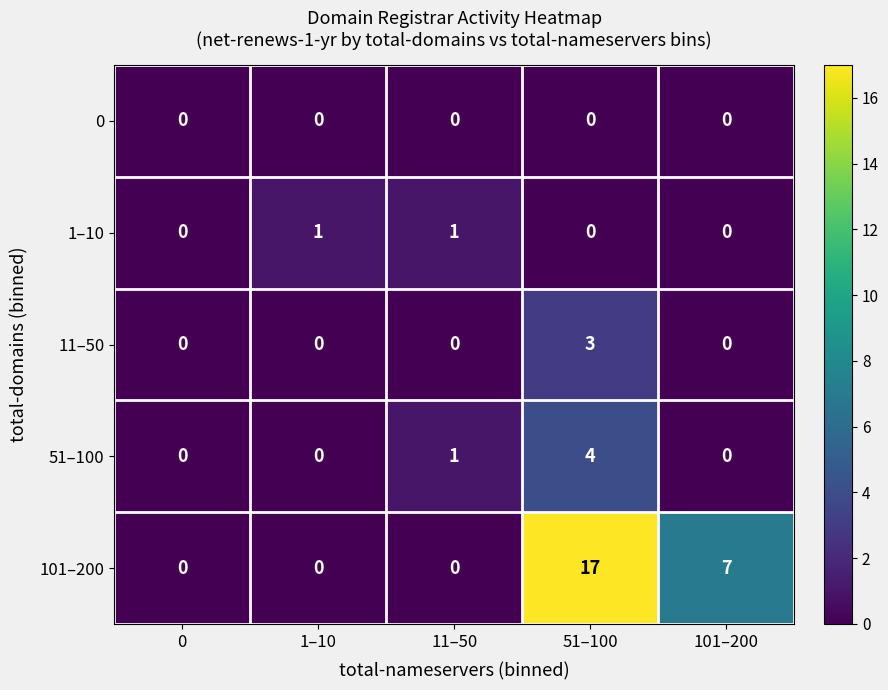

What is the spread (max minus min) of values at 51–100?

17